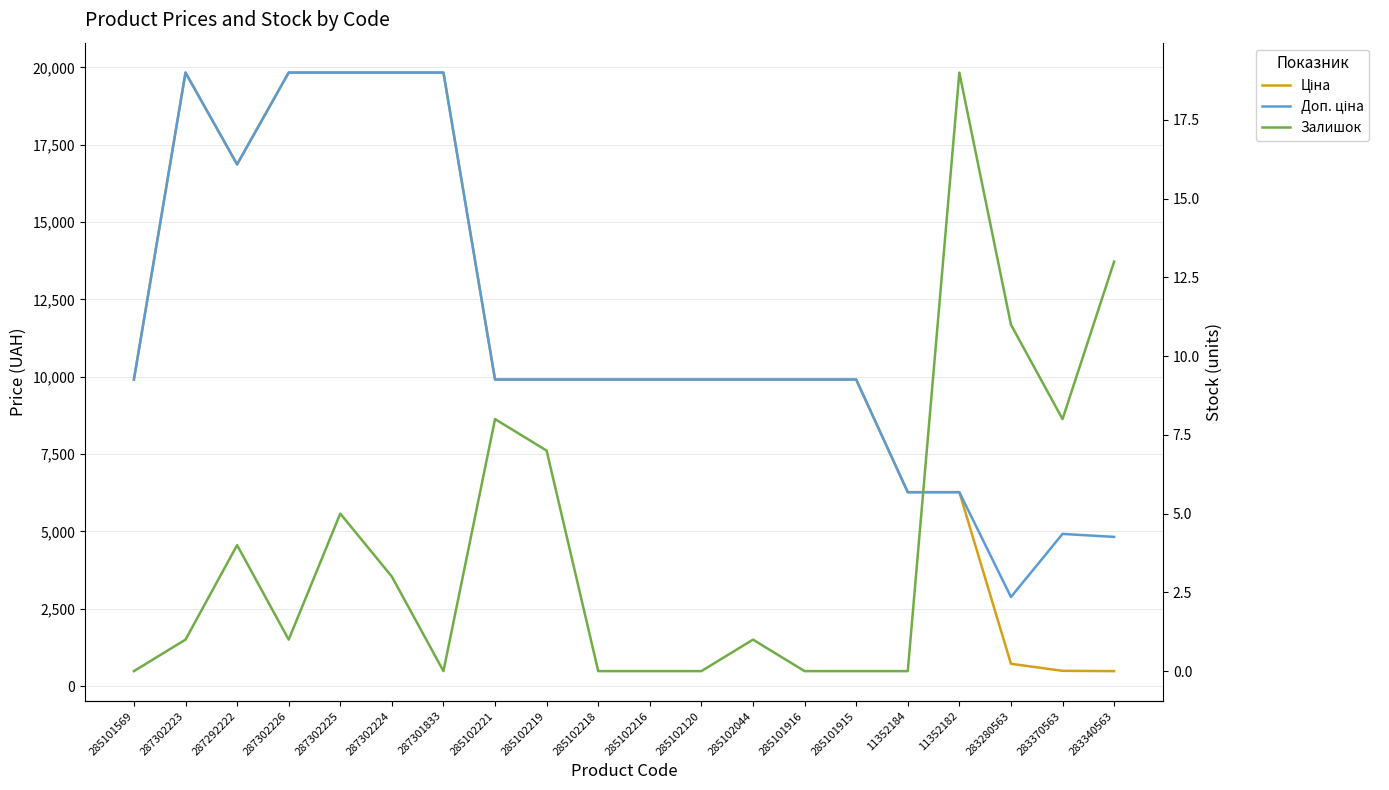

What is the total value across all series at 283370563?

5417.1